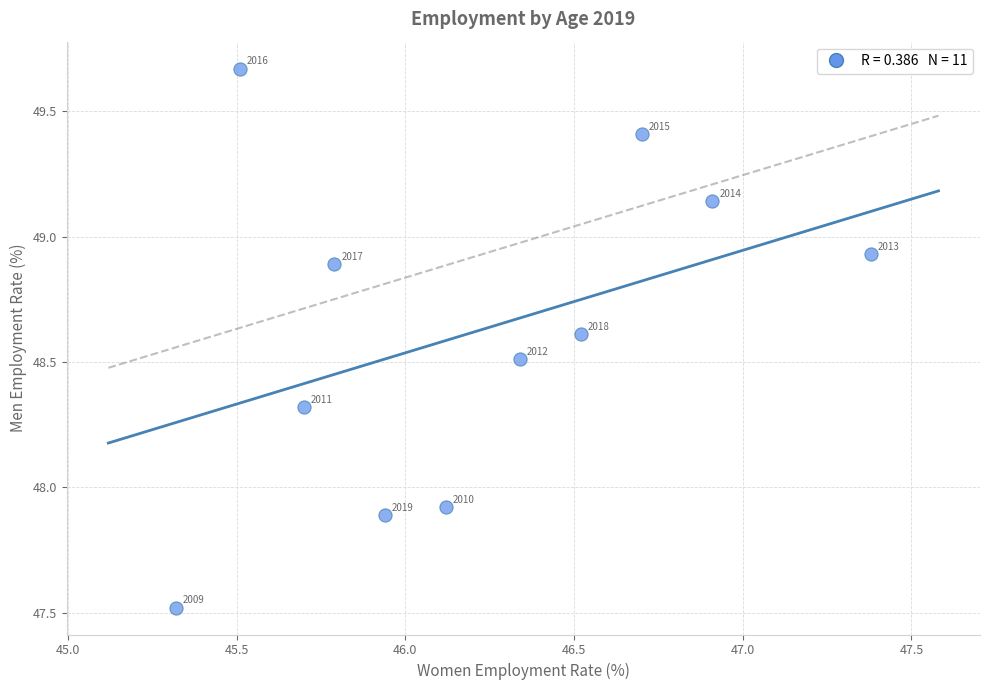

What is the average Y value?

48.6